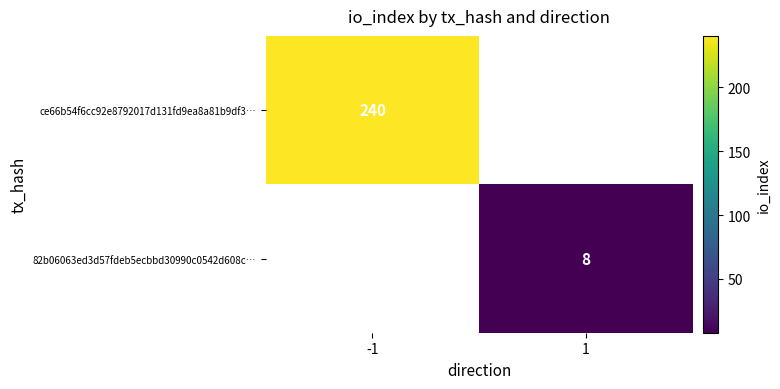

How many categories are shown in the chart?

2